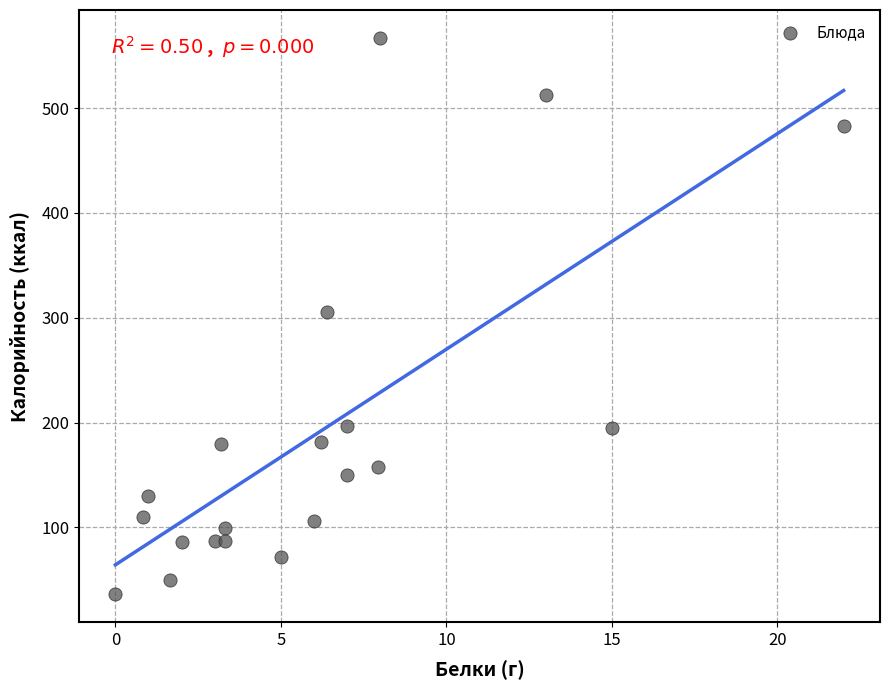

What is the range of X values (max minus min)?

22.0